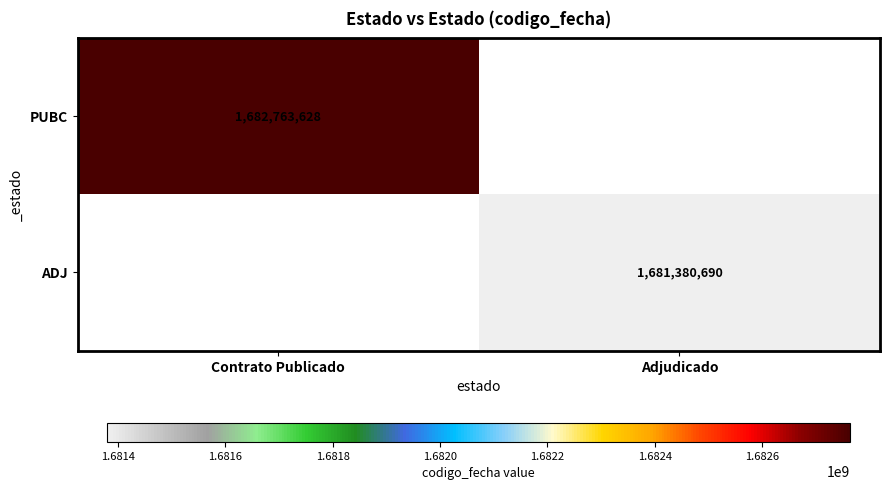

Is the value of PUBC at Contrato Publicado greater than the value of ADJ at Adjudicado?

Yes